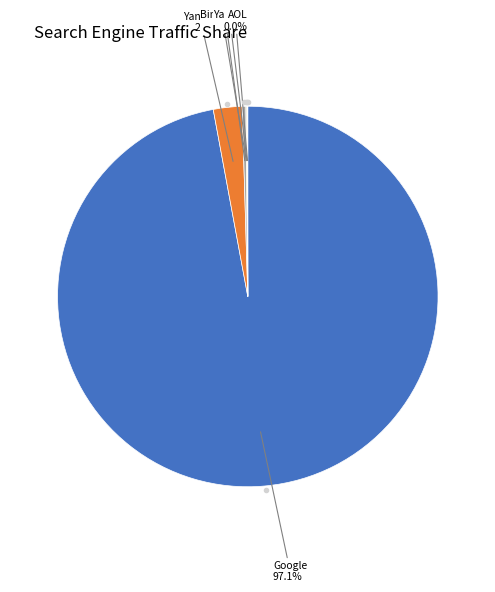

Is there any slice that represents more than half of the pie?

Yes